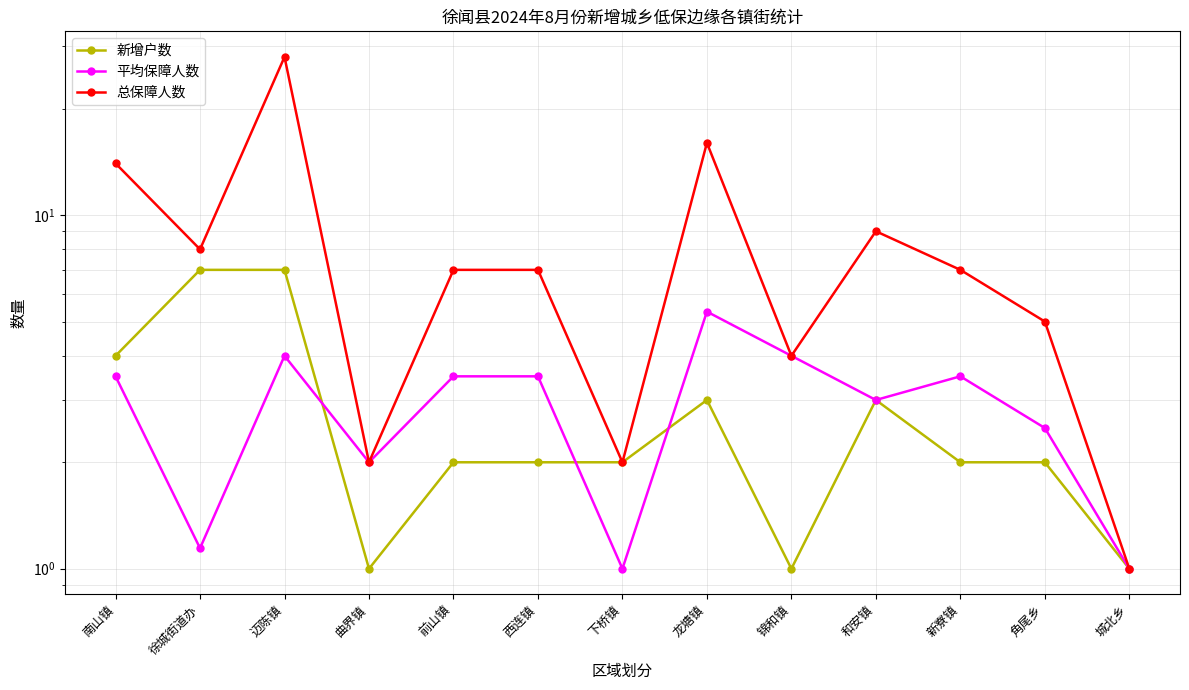

What is the label of the 11th point from the left?

新寮镇